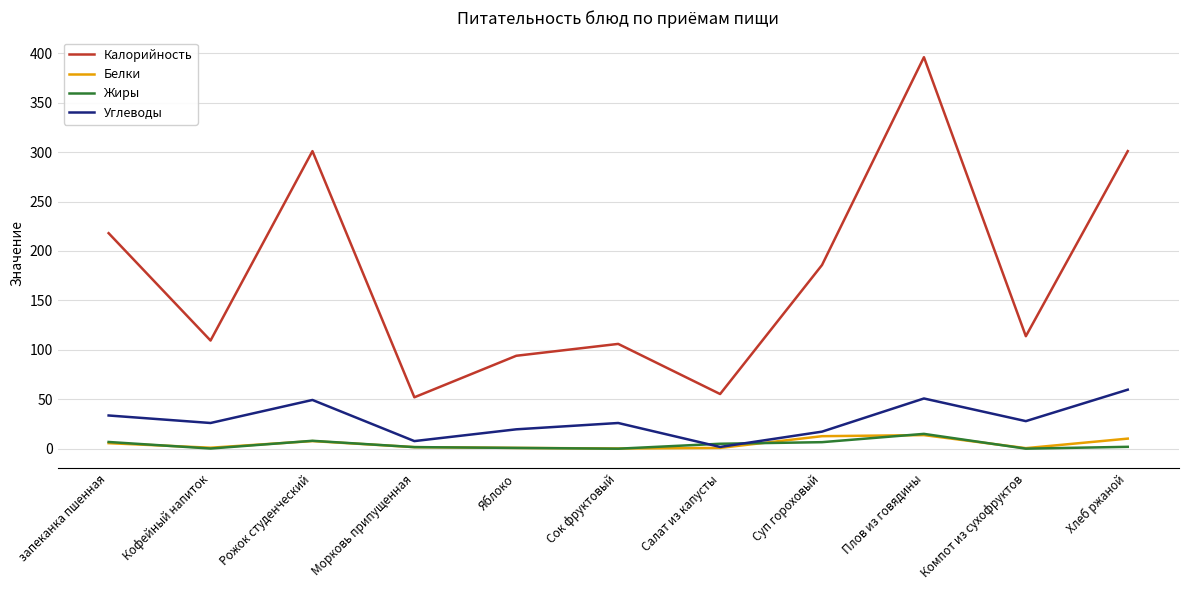

Rank the series at Хлеб ржаной from highest to lowest value.

Калорийность, Углеводы, Белки, Жиры